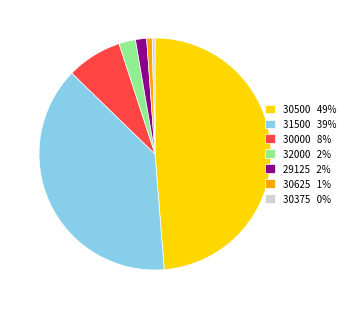

The 30500 49% slice represents 62% of the pie. True or false?

False